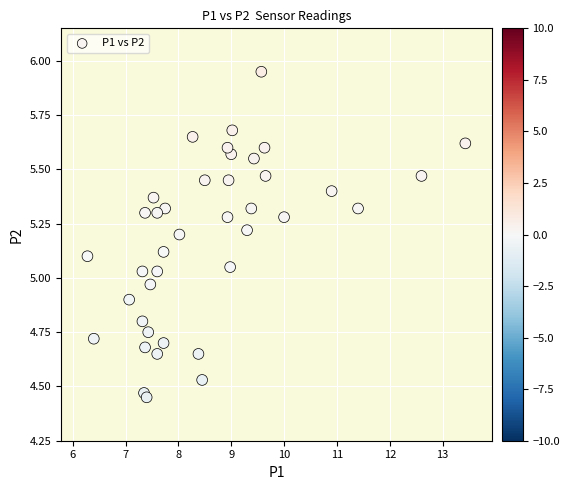

What is the range of Y values (max minus min)?

1.5